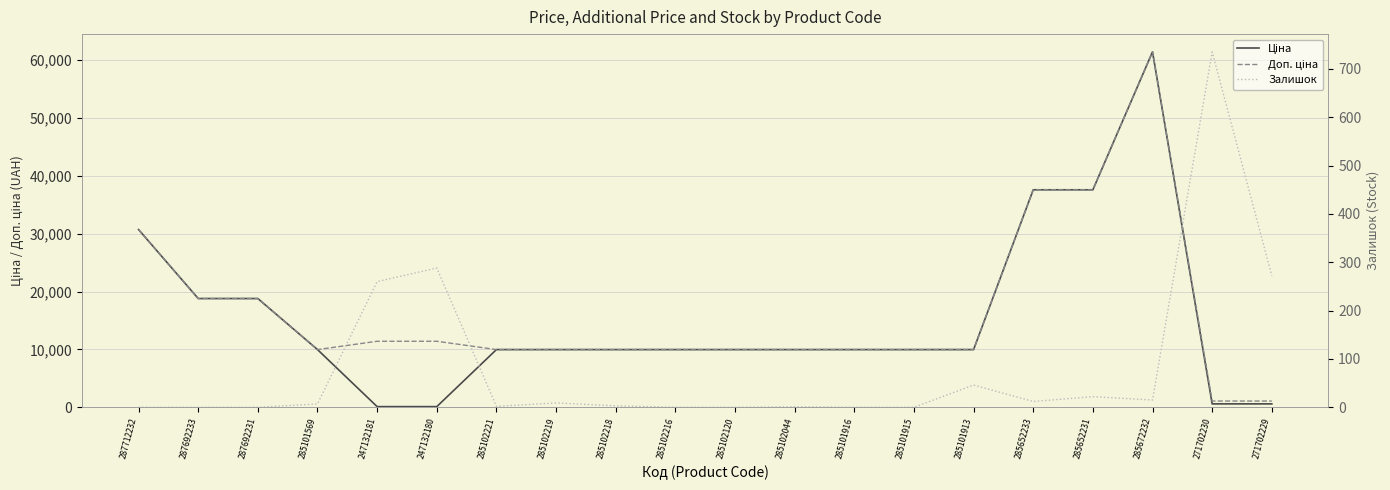

Where is the first local maximum for Ціна?

285672232